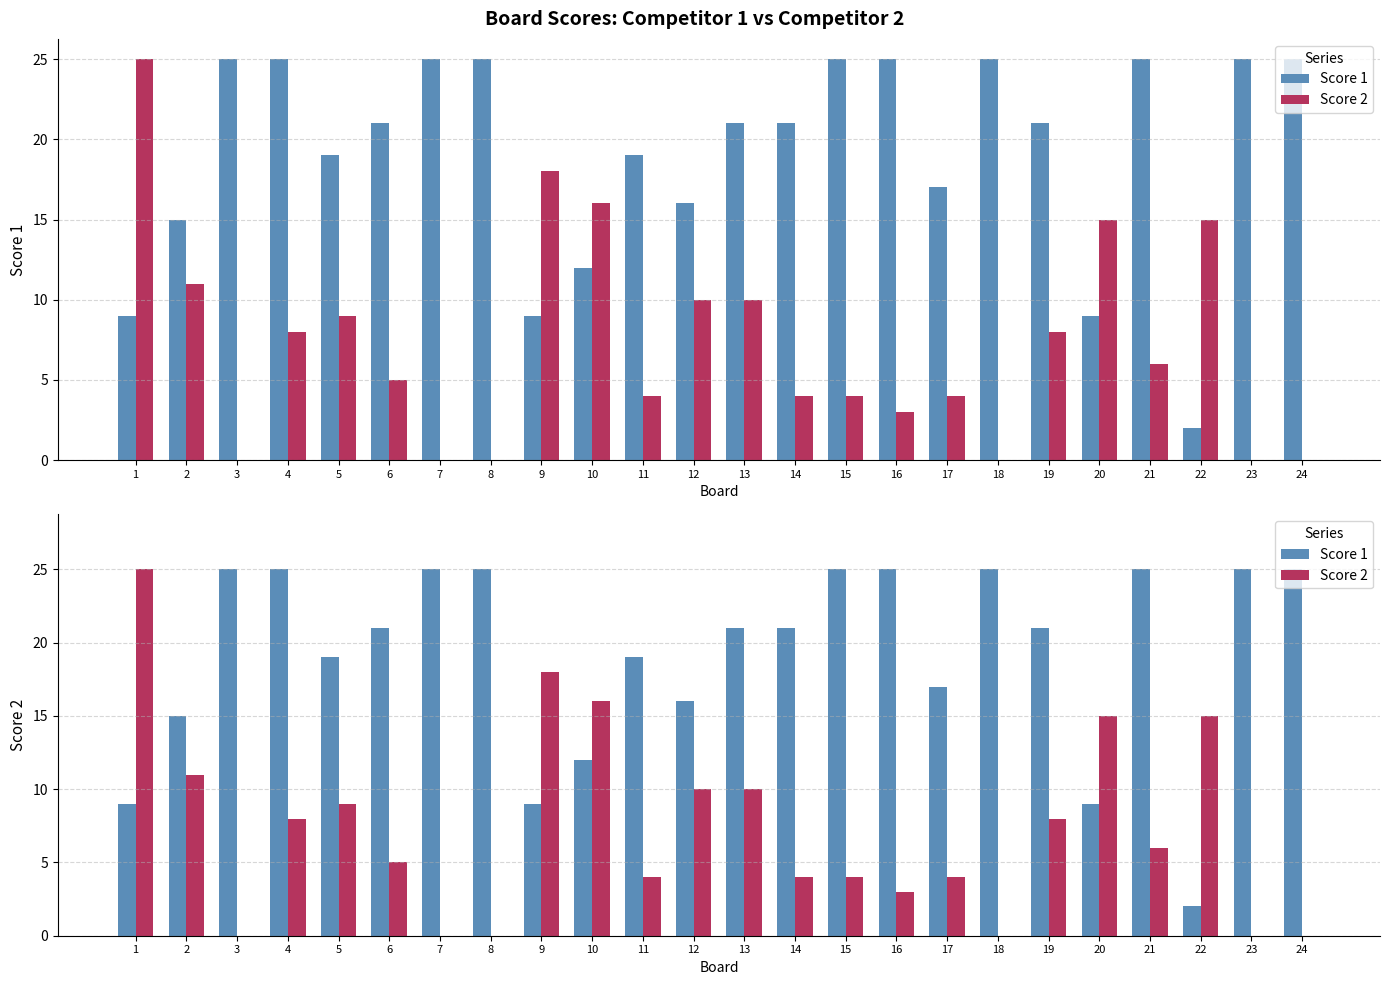

What is the difference between the second highest and minimum values in the Score 1 series?

23